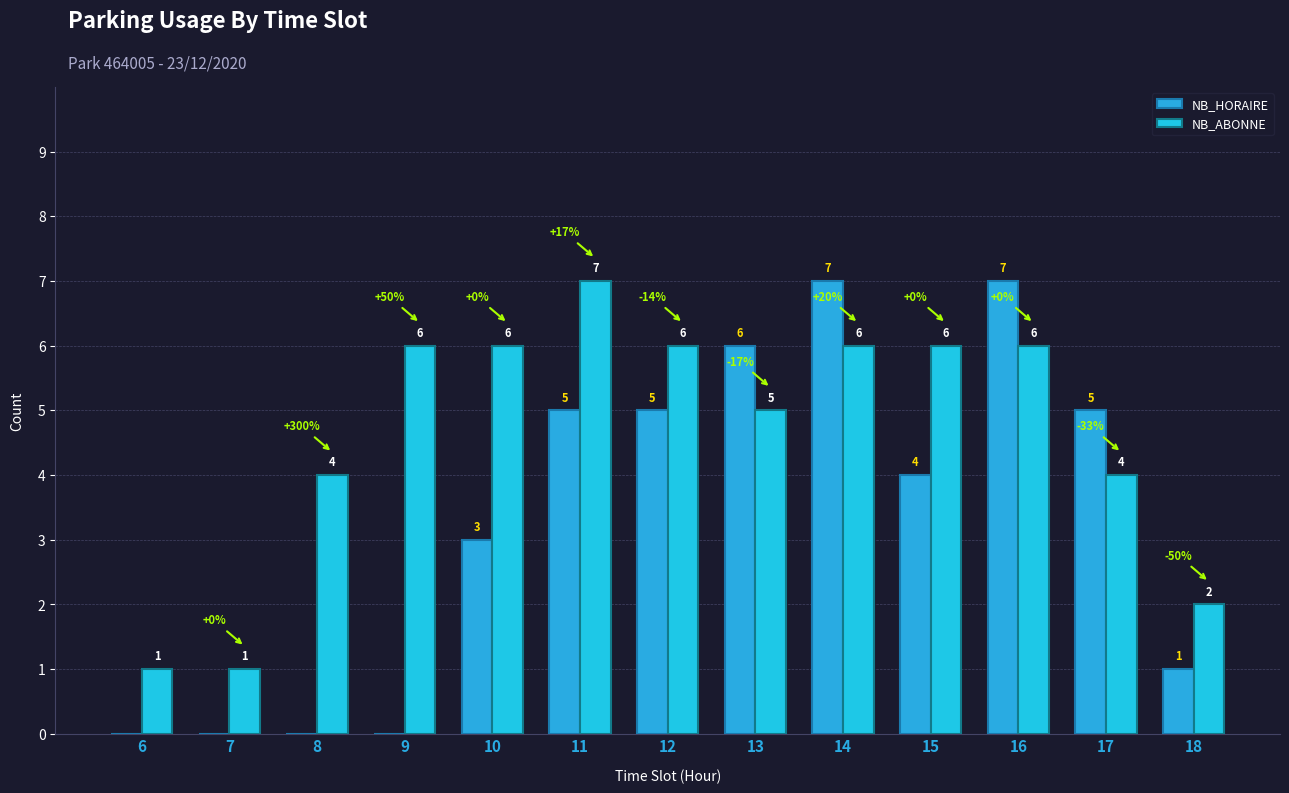

What is the average value of the NB_ABONNE series?

5